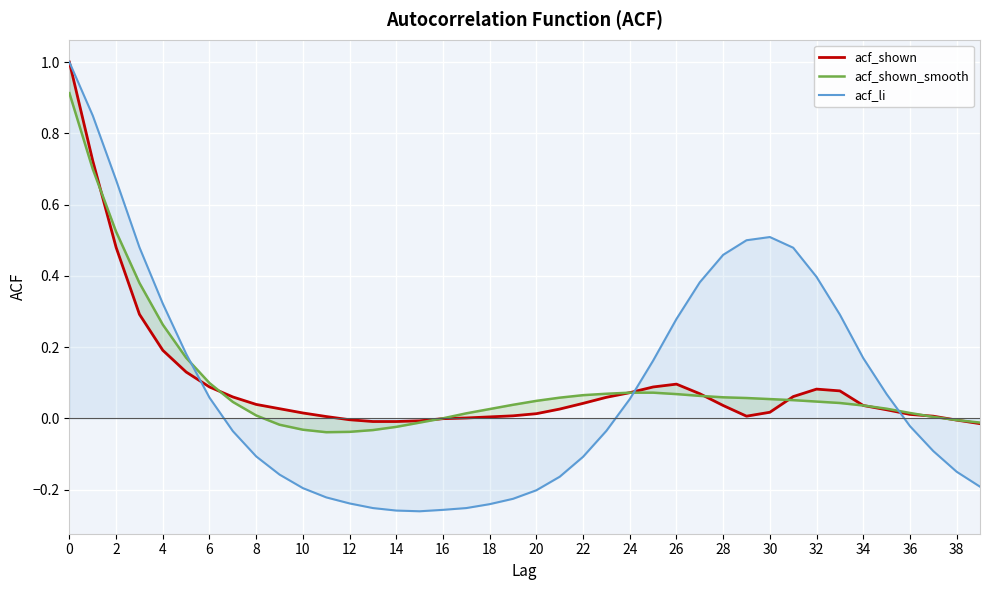

How many negative values does the acf_shown series have?

7